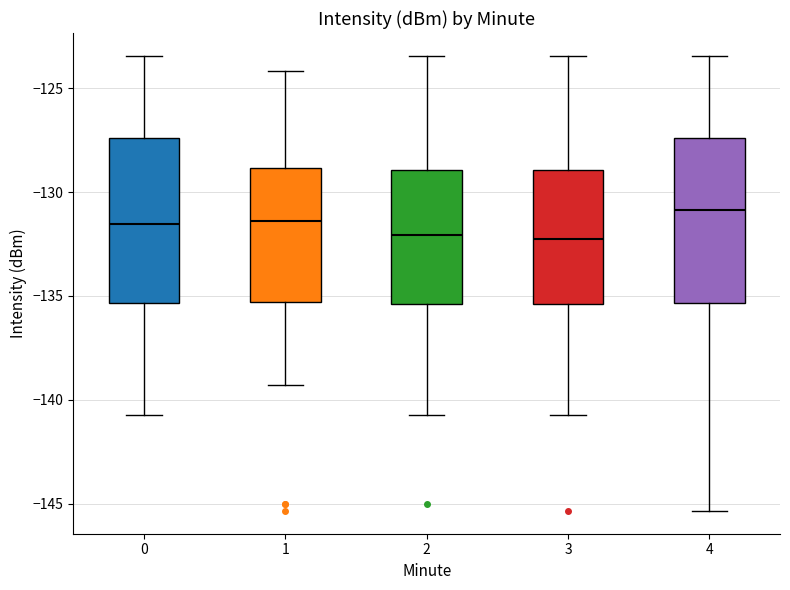

Reading left to right, read every box against the y-axis: the position of its median line, the range the box covers, and the ends of its whiskers. The values are not printed on the chart, so give them approximately, as read against the axis.

0: median -131.5, box -135.5 to -127.5, whiskers -140.5 to -123.5
1: median -131.5, box -135.5 to -129.0, whiskers -139.5 to -124.0
2: median -132.0, box -135.5 to -129.0, whiskers -140.5 to -123.5
3: median -132.0, box -135.5 to -129.0, whiskers -140.5 to -123.5
4: median -131.0, box -135.5 to -127.5, whiskers -145.5 to -123.5